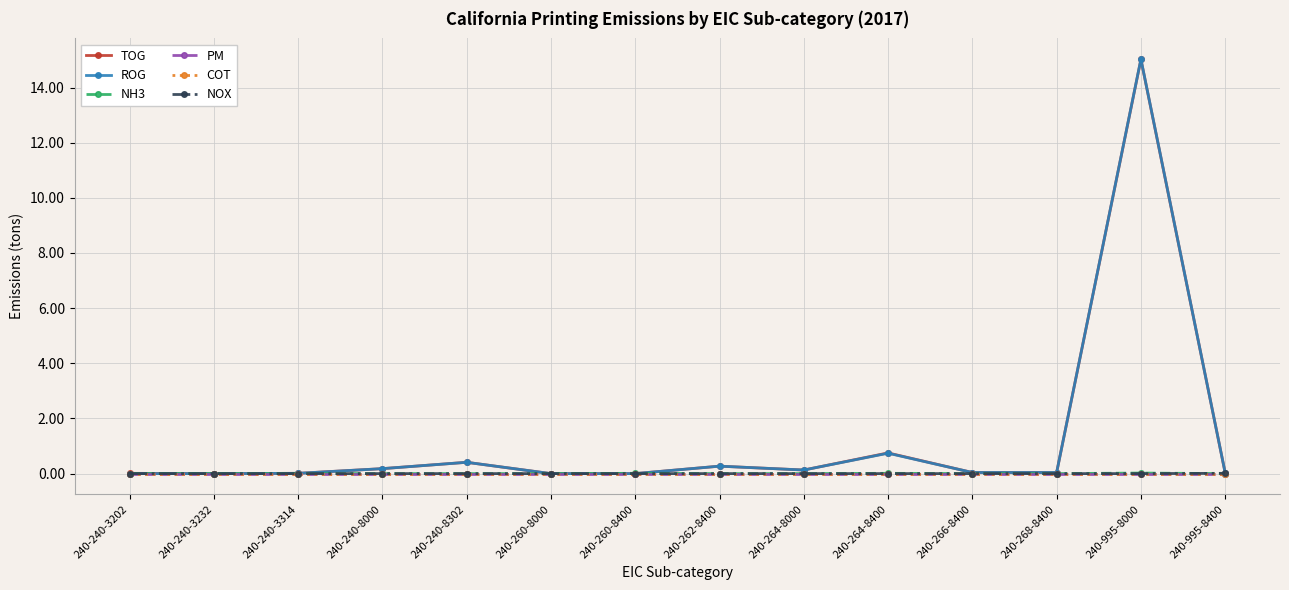

Does the chart have visible grid lines?

Yes